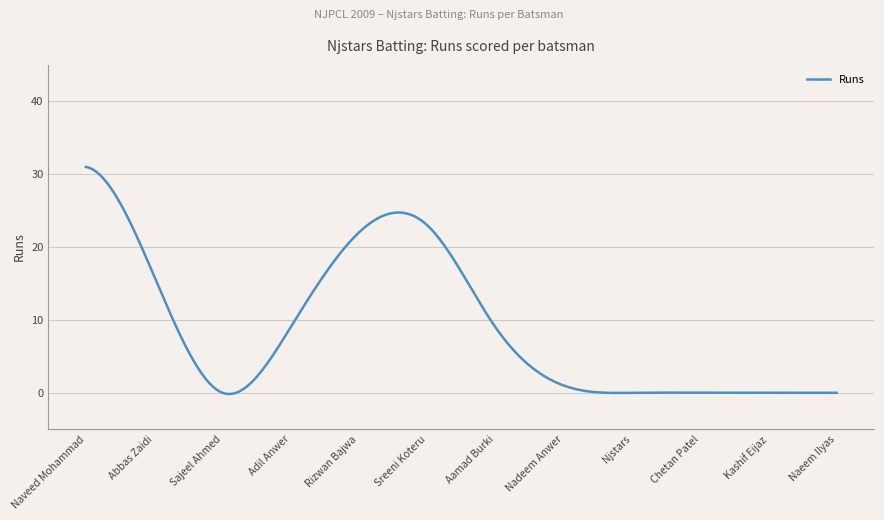

How many lines are shown in the chart?

1